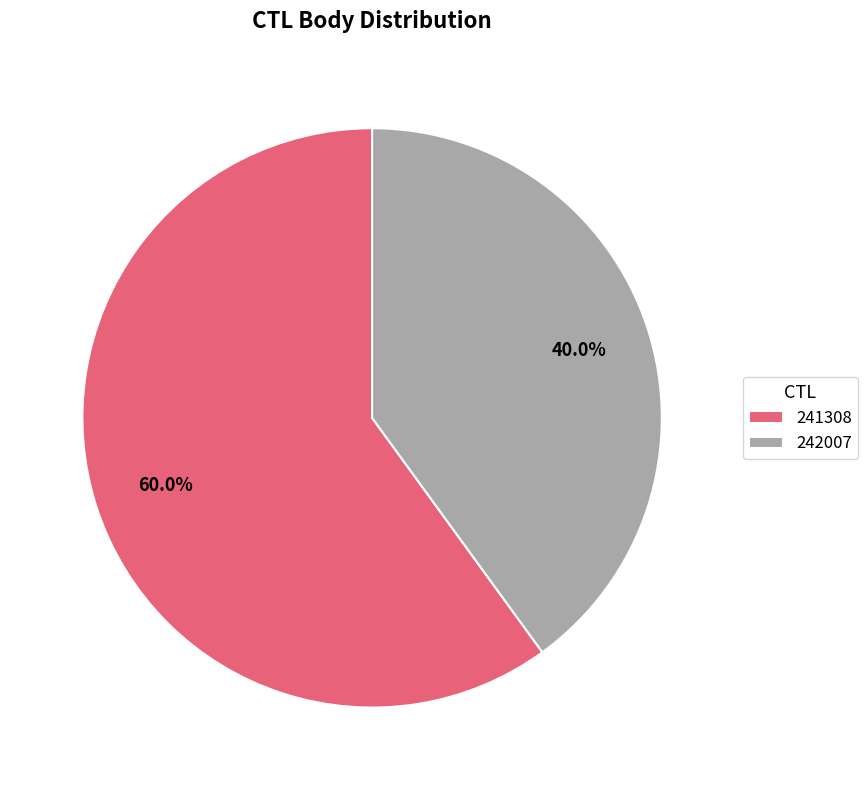

Does any single category account for the majority?

Yes